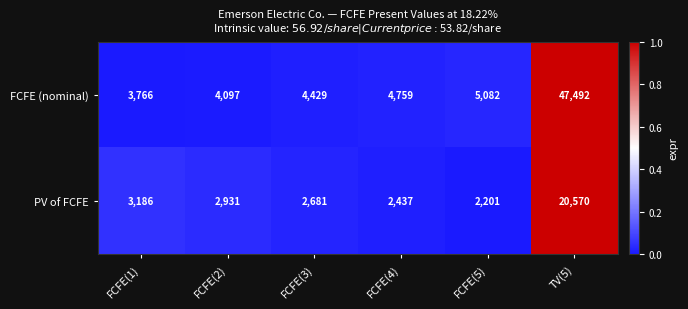

Which category has the lowest value across all series?

FCFE(5)